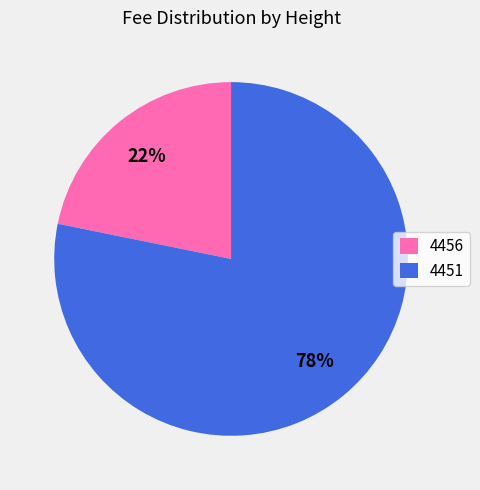

Rank the categories by value from highest to lowest.

4451, 4456